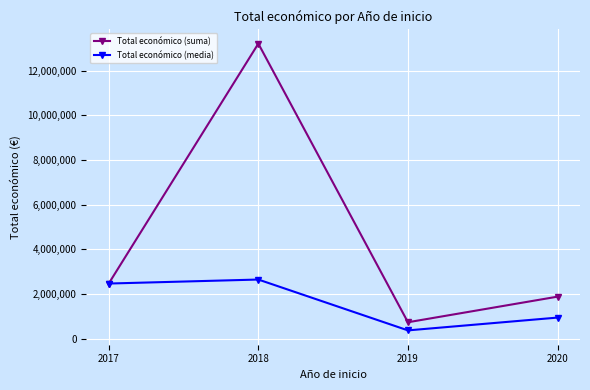

At which label is Total económico (suma) closest to 6974981?

2017